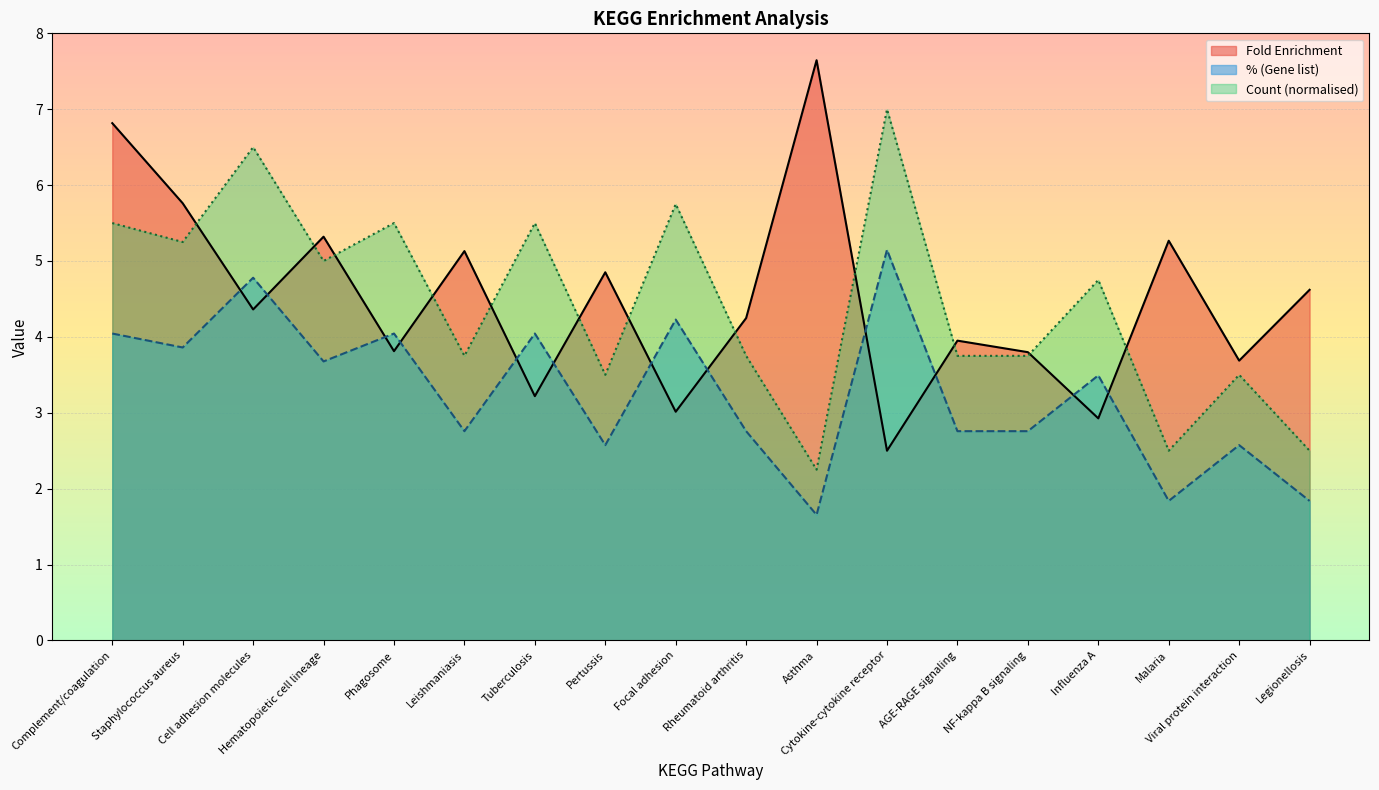

What is the total value across all series at Staphylococcus aureus?

14.9